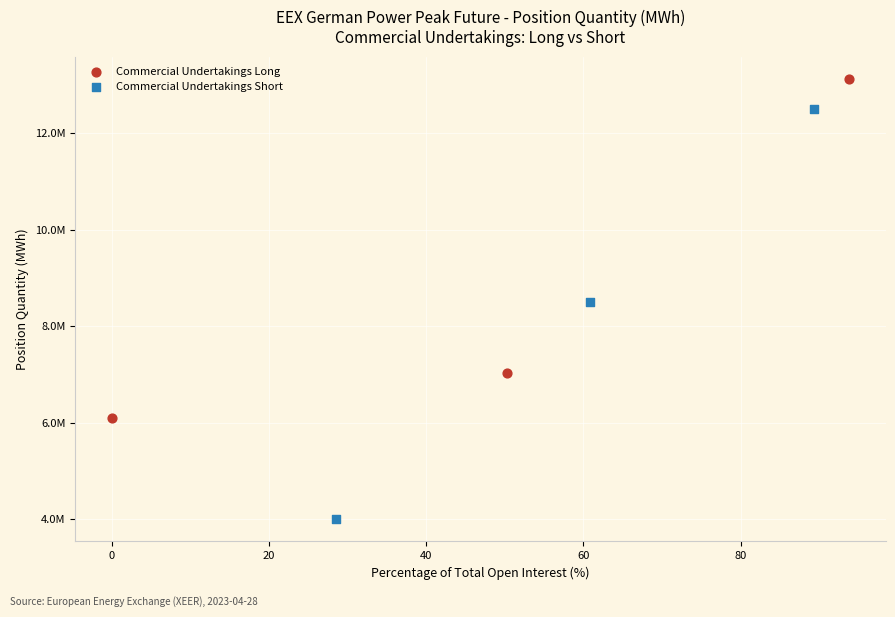

What are all the series names shown in the legend?

Commercial Undertakings Long, Commercial Undertakings Short